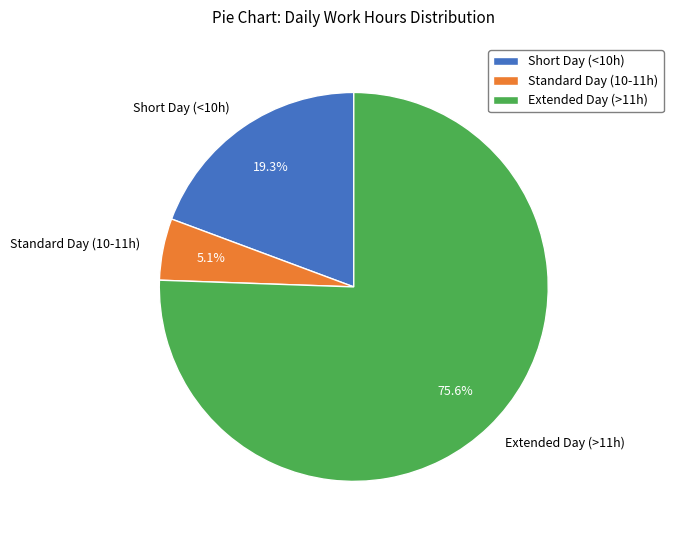

What is the smallest slice in the pie chart?

Standard Day (10-11h)